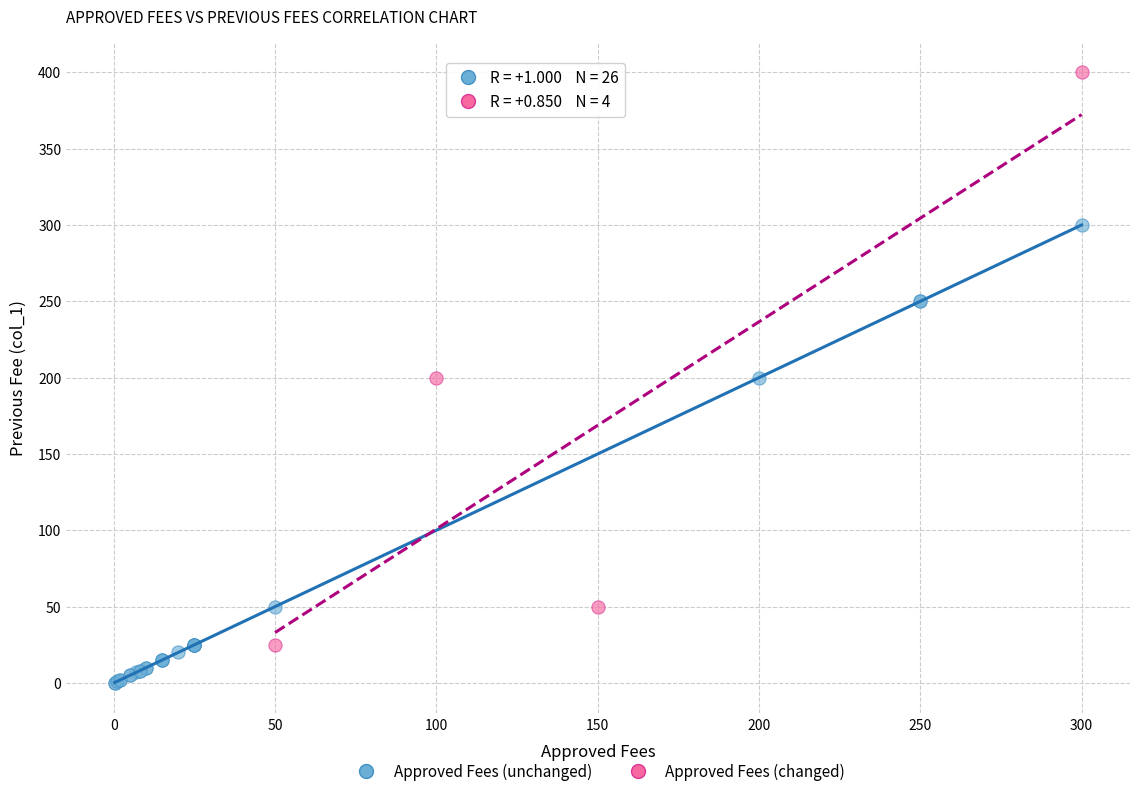

Which series has the widest spread of Y values?

Approved Fees (changed)